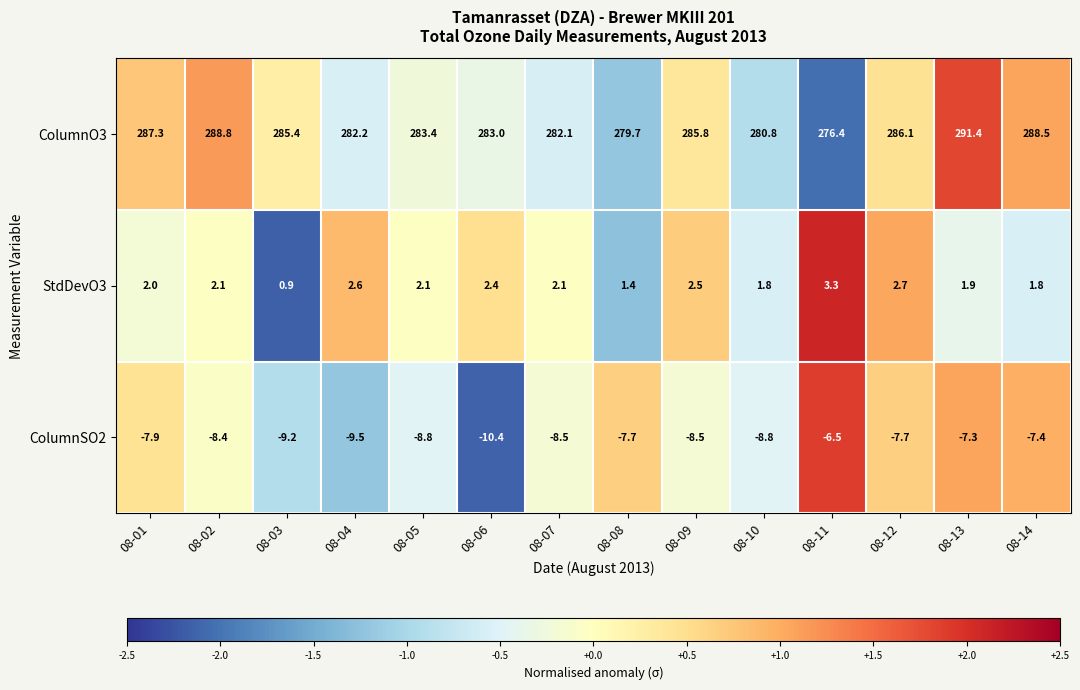

Which series has the widest spread of values?

ColumnO3